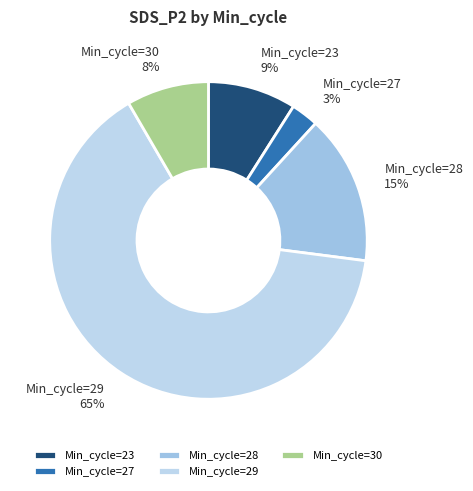

To the nearest percent, what is the difference between the largest and smallest slice percentages?

62%